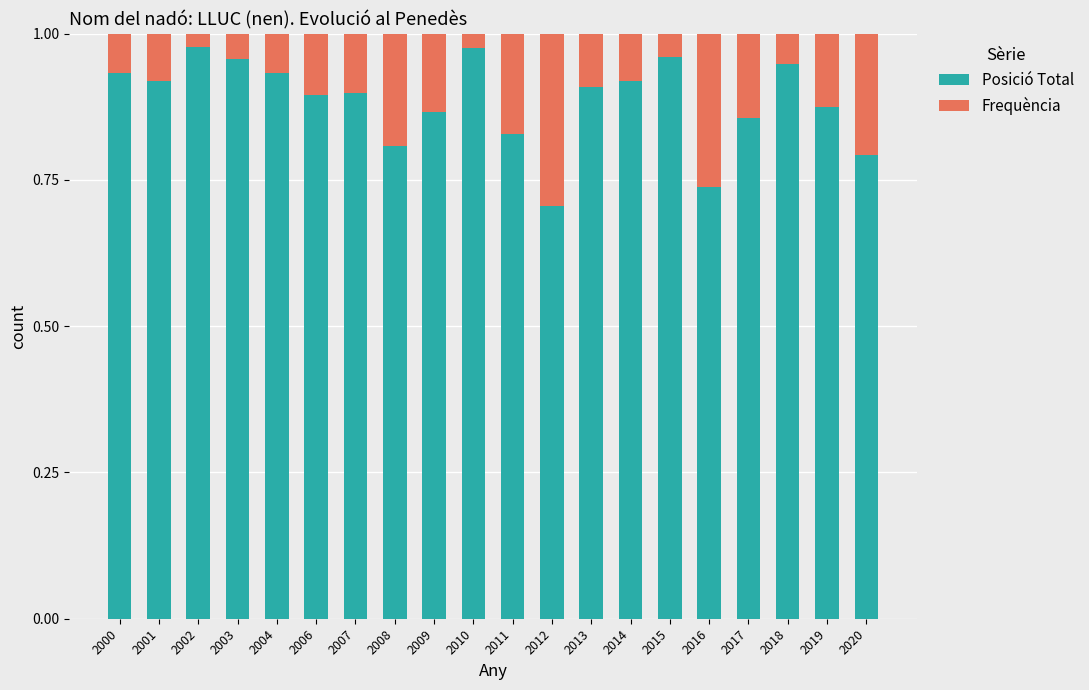

What is the sum of all Posició Total values?

17.7